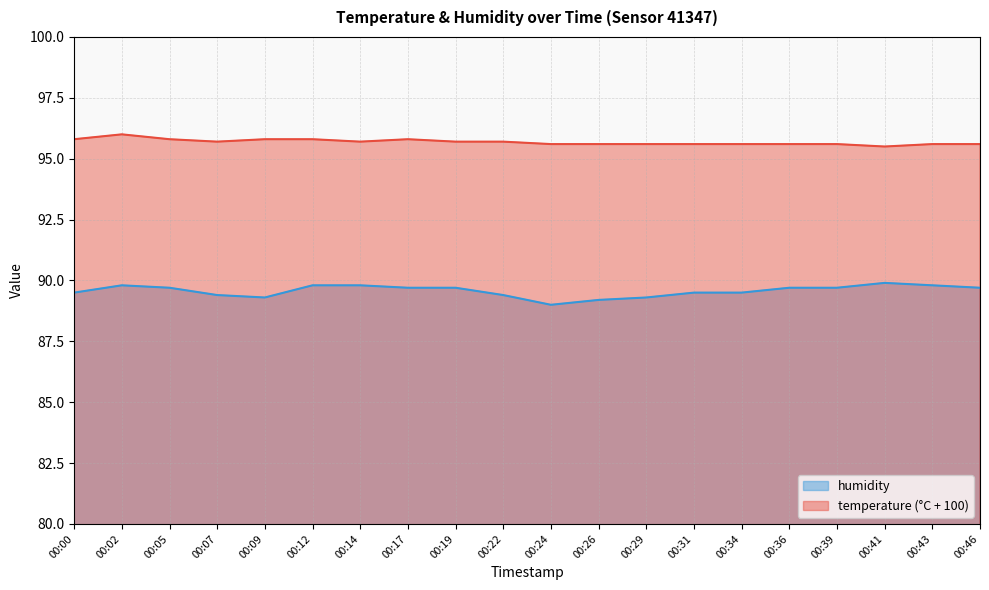

Between 00:22 and 00:46, which series saw the biggest shift?

humidity